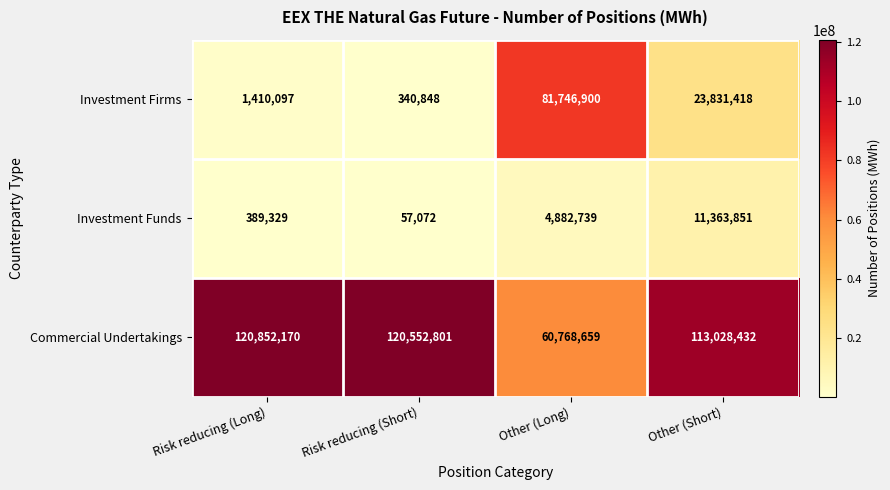

At how many categories does at least one series exceed 58035884?

4